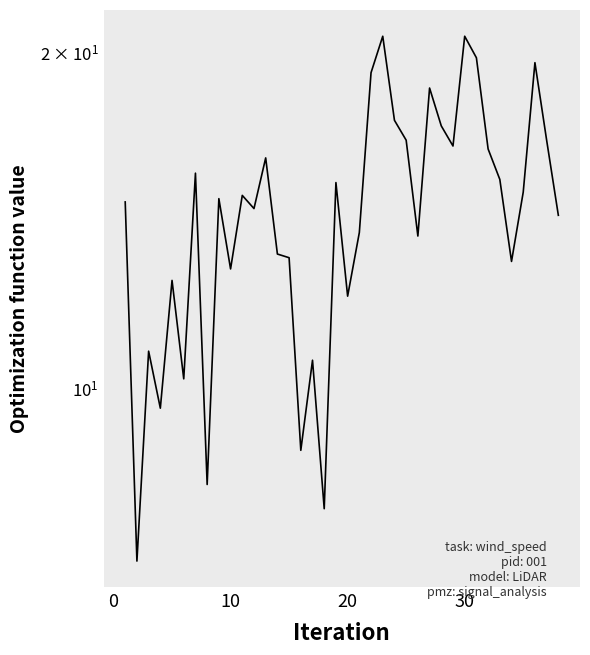

The chart shows a value of 21.7 at 34. True or false?

False